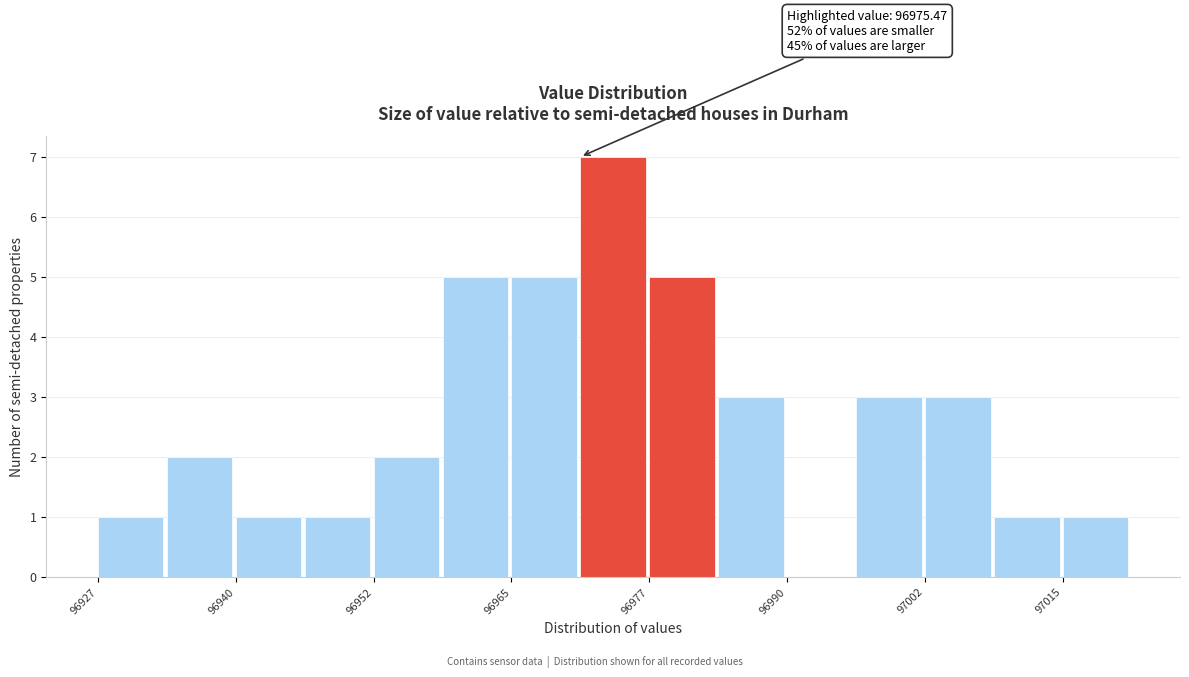

Read against the x-axis, roughly where is the centre of the tallest bar?

96974